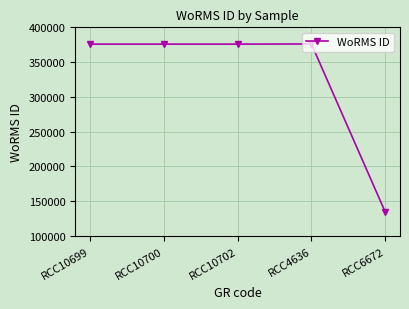

The value at RCC10699 is 563917. True or false?

False